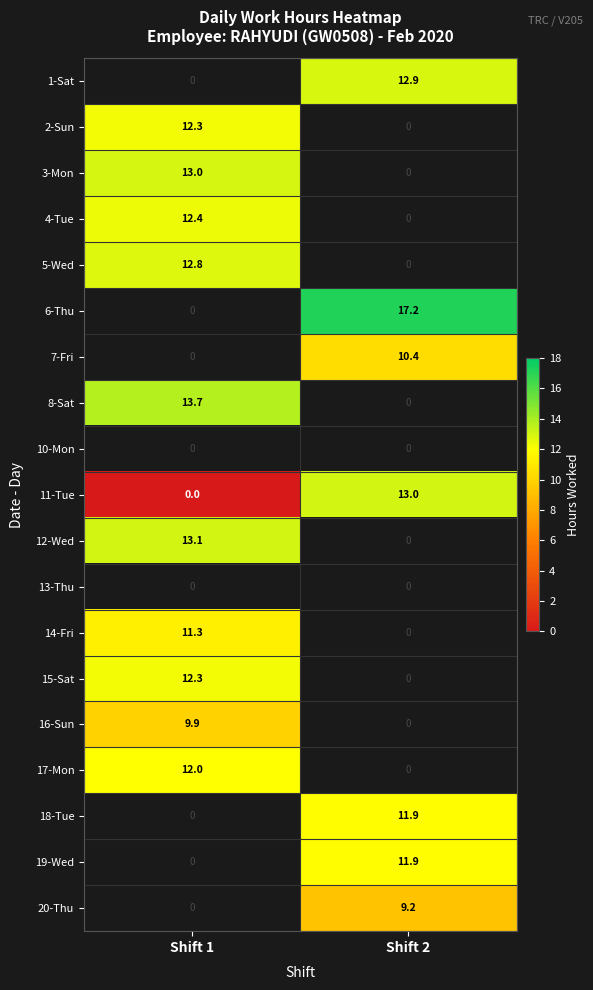

The value of 4-Tue at Shift 1 is 20.0. True or false?

False